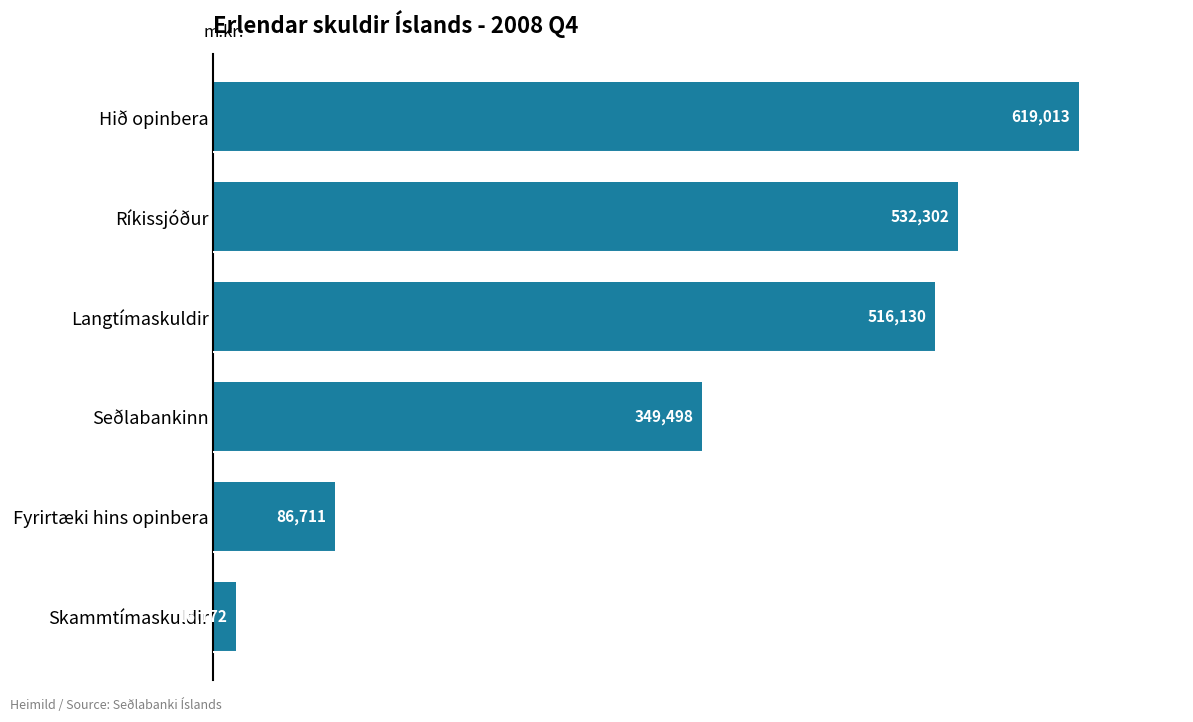

Count the number of data series in this chart.

1